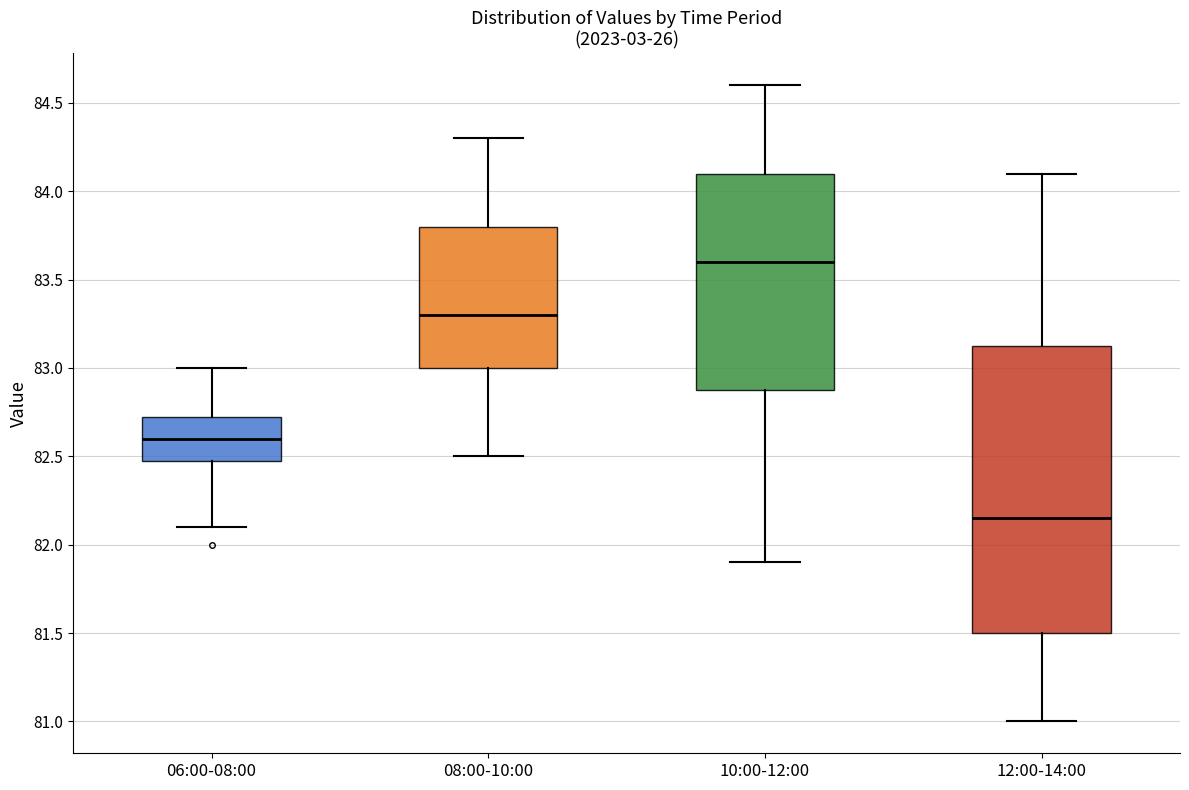

Reading left to right, read every box against the y-axis: the position of its median line, the range the box covers, and the ends of its whiskers. The values are not printed on the chart, so give them approximately, as read against the axis.

06:00-08:00: median 82.60, box 82.50 to 82.75, whiskers 82.10 to 83.00
08:00-10:00: median 83.30, box 83.00 to 83.80, whiskers 82.50 to 84.30
10:00-12:00: median 83.60, box 82.90 to 84.10, whiskers 81.90 to 84.60
12:00-14:00: median 82.15, box 81.50 to 83.15, whiskers 81.00 to 84.10